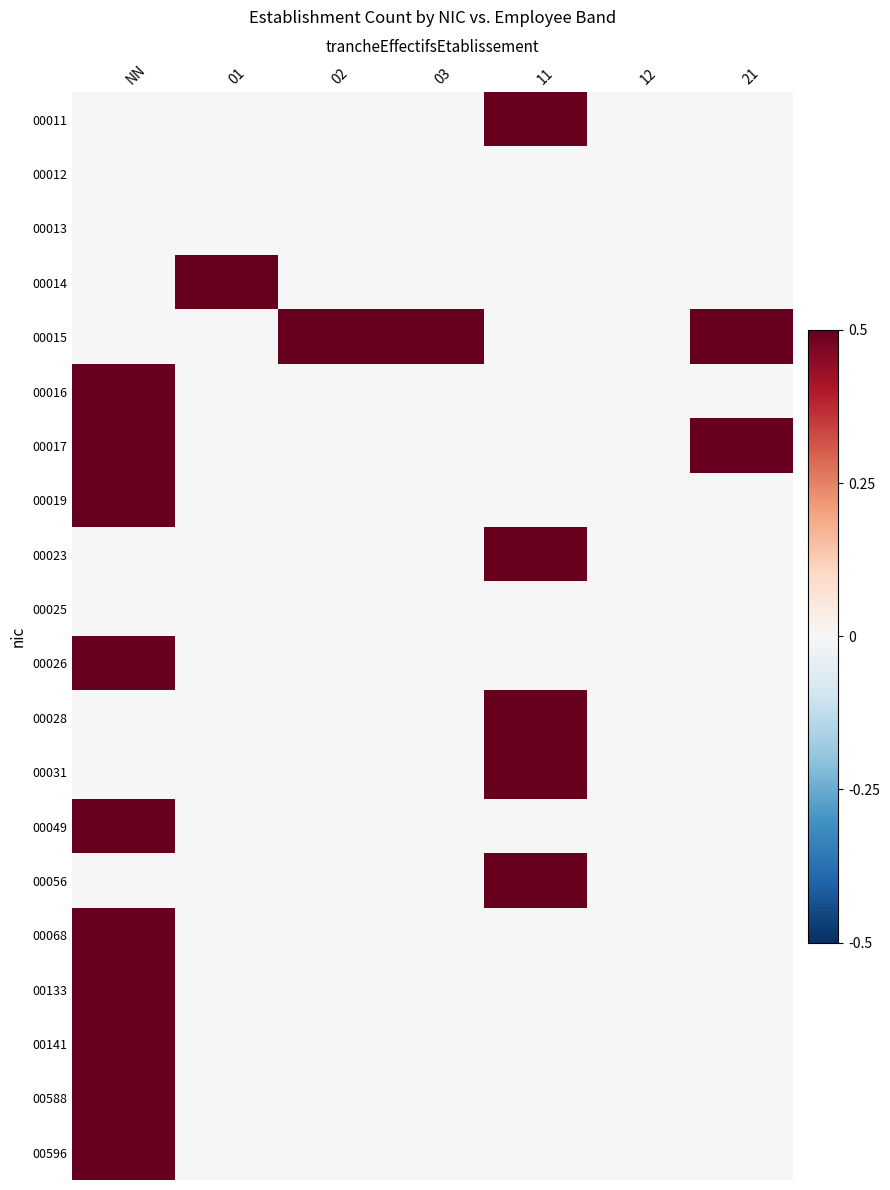

What is the maximum value shown in the chart?

0.5